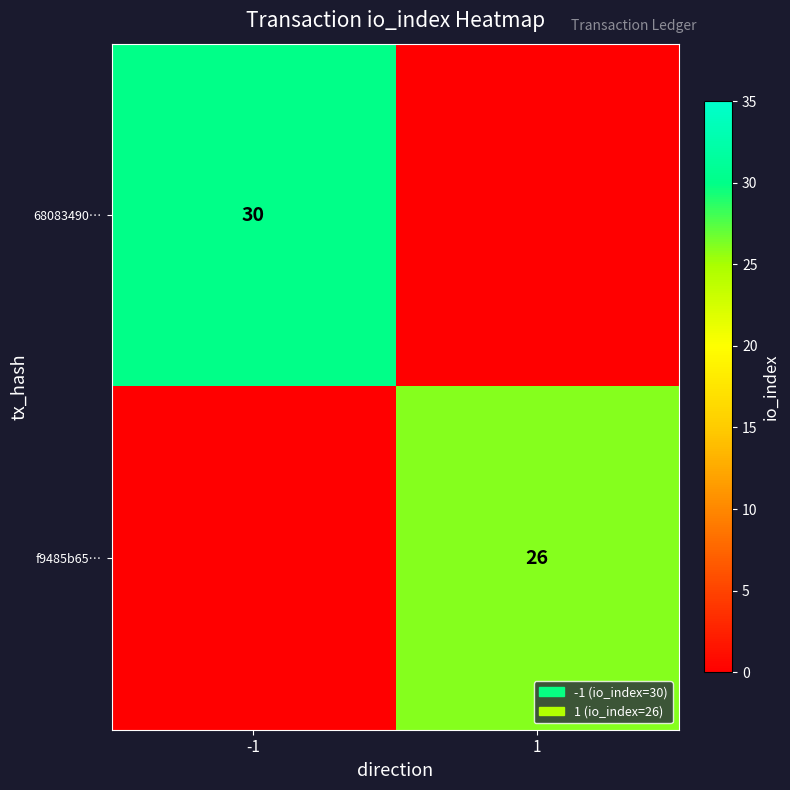

The 68083490… series shows 30 at -1. True or false?

True